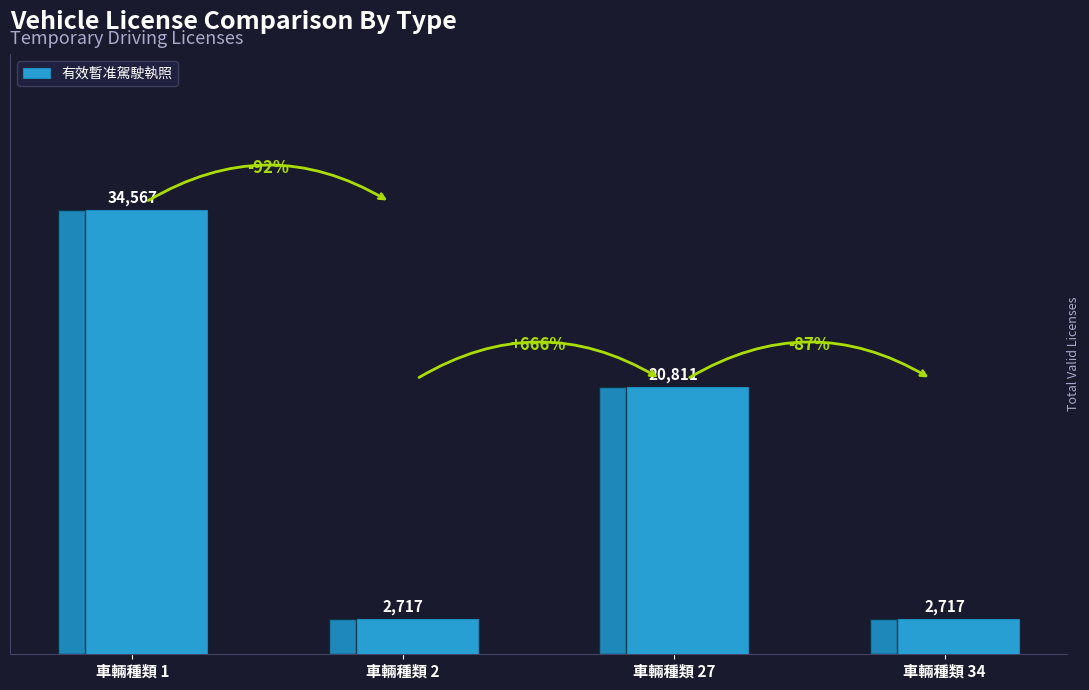

What is the value of the 2nd bar from the left?

2717